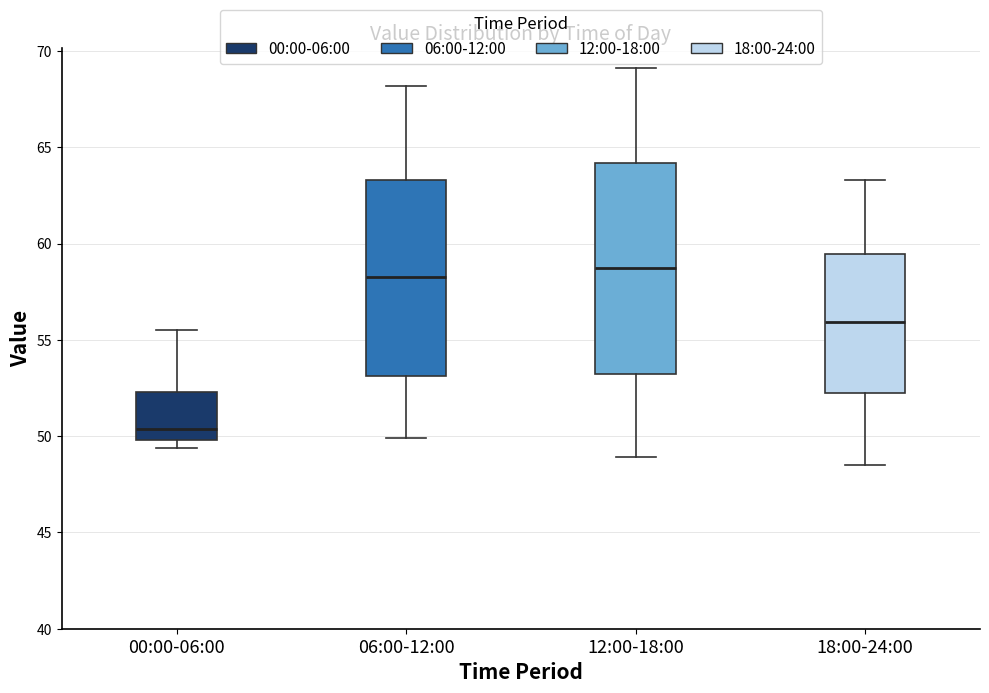

Which box's median line is the lowest?

00:00-06:00